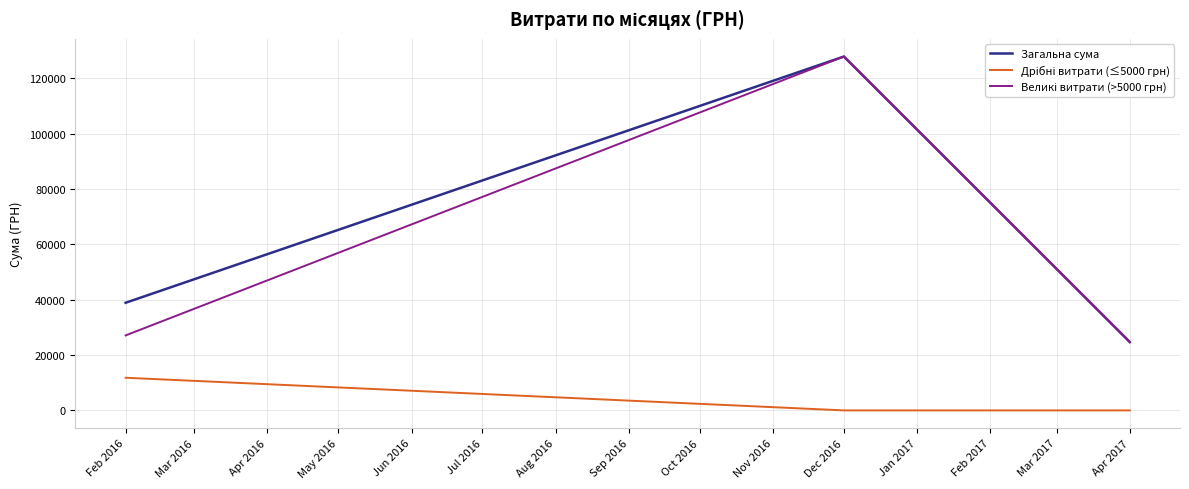

What is the total value across all series at Apr 2017?

49400.0